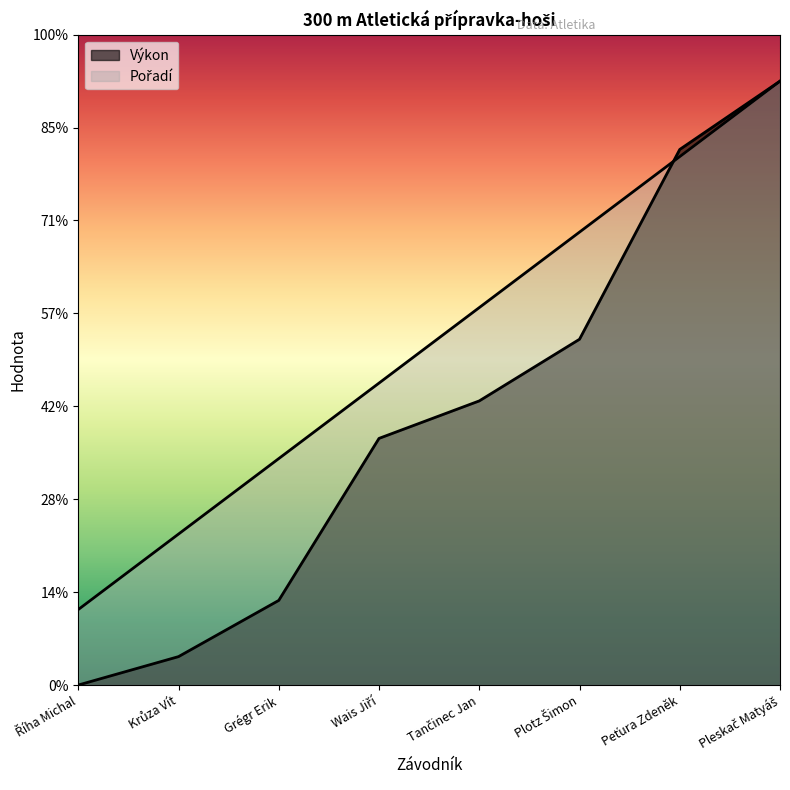

Reading left to right, extract all data points from this chart.

Pořadí: 8.1	16.2	24.4	32.5	40.6	48.8	56.9	65.0
Výkon: 0.0	3.1	9.1	26.5	30.6	37.2	57.6	65.0